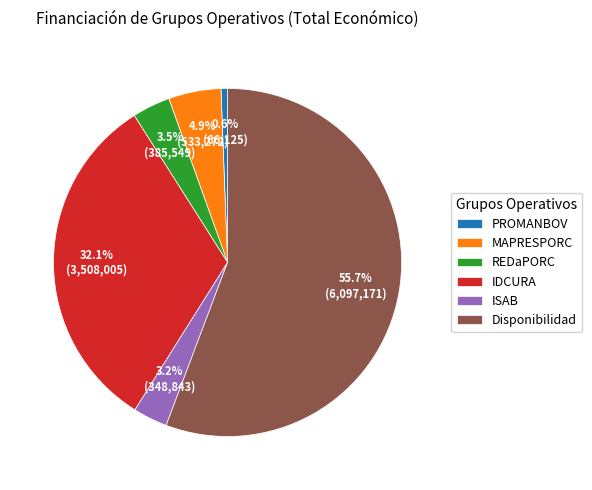

Does Disponibilidad represent more than half of the total?

Yes